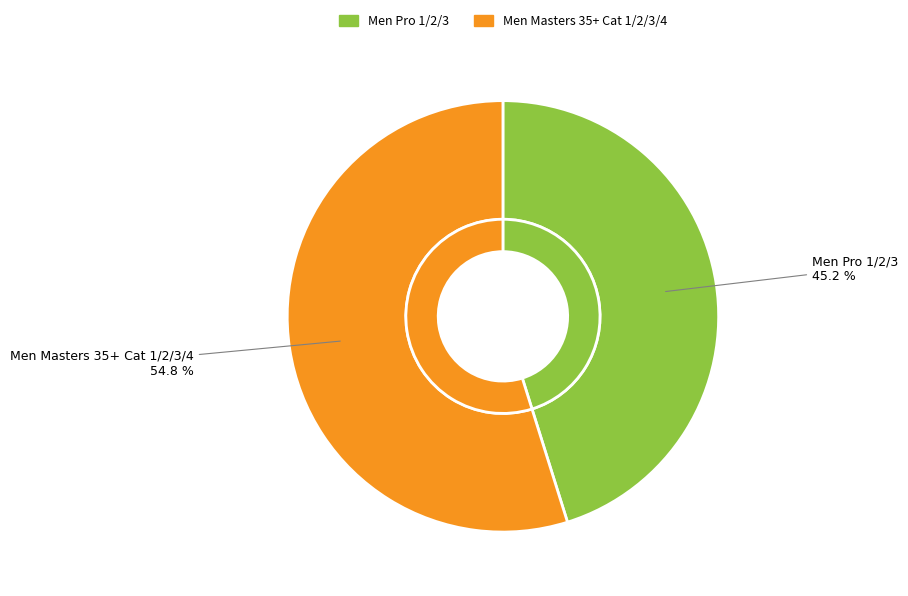

What percentage do Men Masters 35+ Cat 1/2/3/4 and Men Pro 1/2/3 together represent?

100.0%